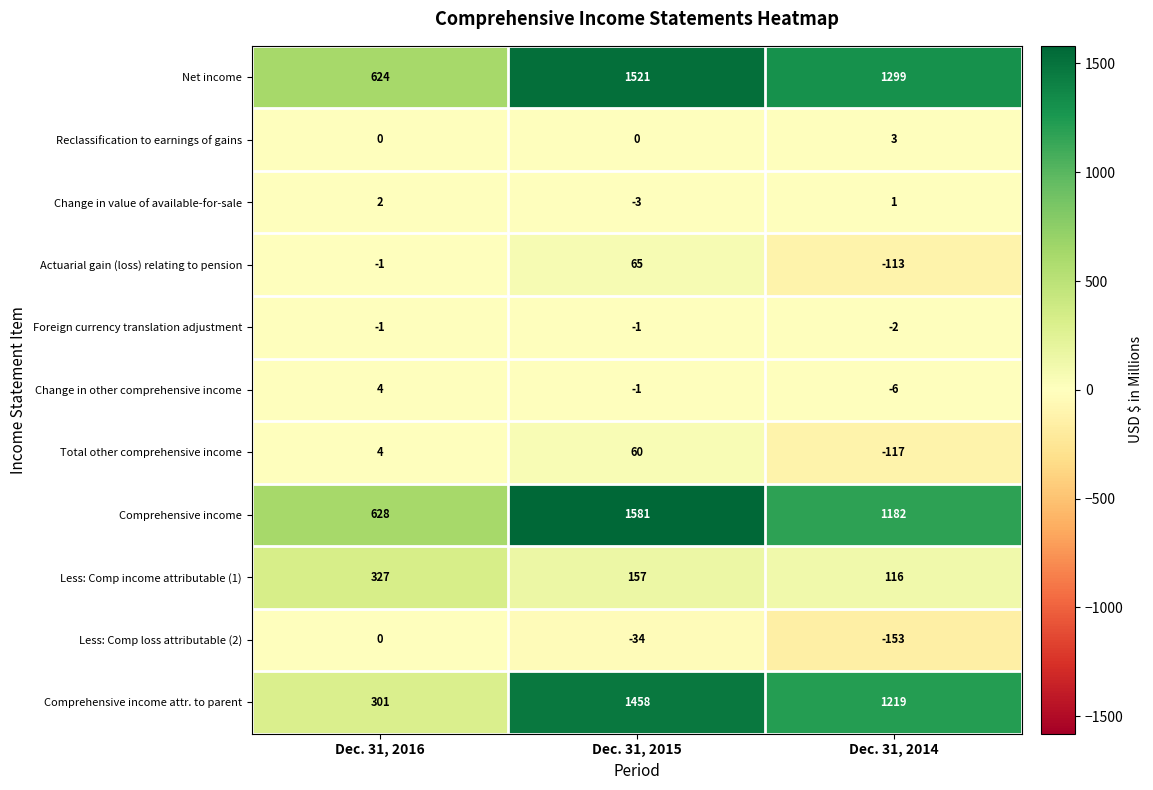

Rank the series by their maximum value, from highest to lowest.

Comprehensive income, Net income, Comprehensive income attr. to parent, Less: Comp income attributable (1), Actuarial gain (loss) relating to pension, Total other comprehensive income, Change in other comprehensive income, Reclassification to earnings of gains, Change in value of available-for-sale, Less: Comp loss attributable (2), Foreign currency translation adjustment